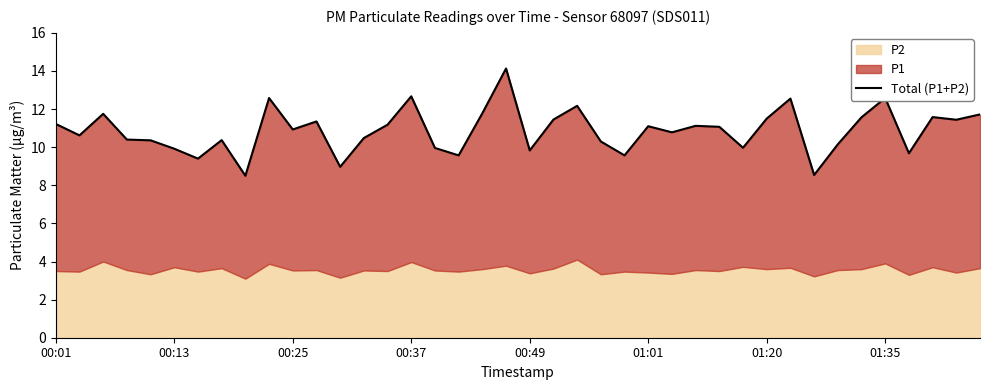

The chart shows a value of 14.0 at 13. True or false?

False